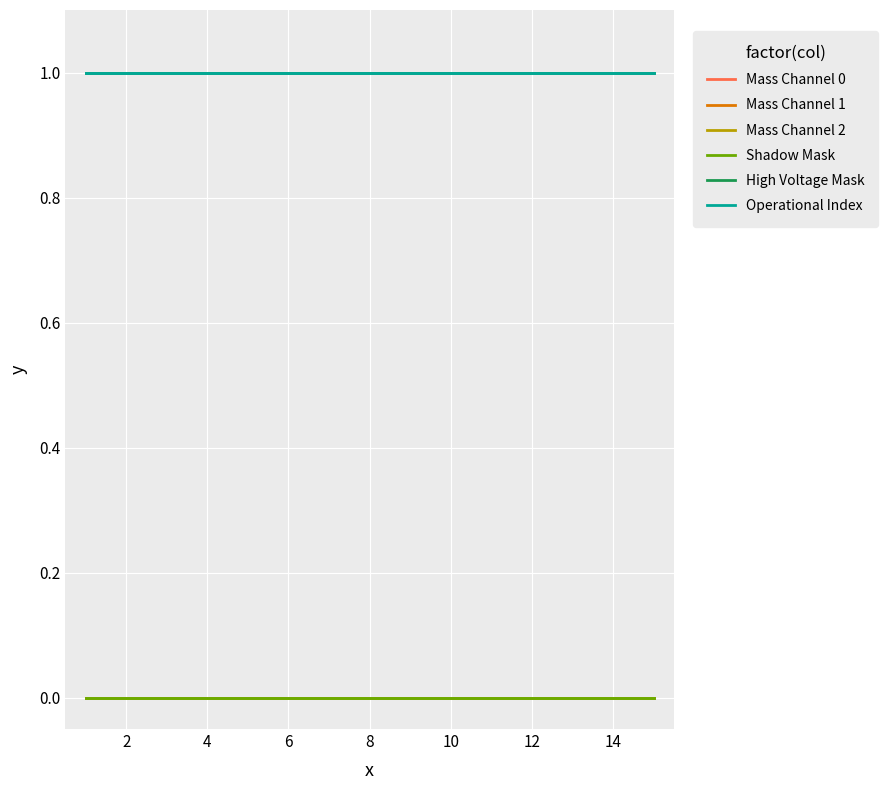

True or false: High Voltage Mask and Mass Channel 2 cross at least once.

False